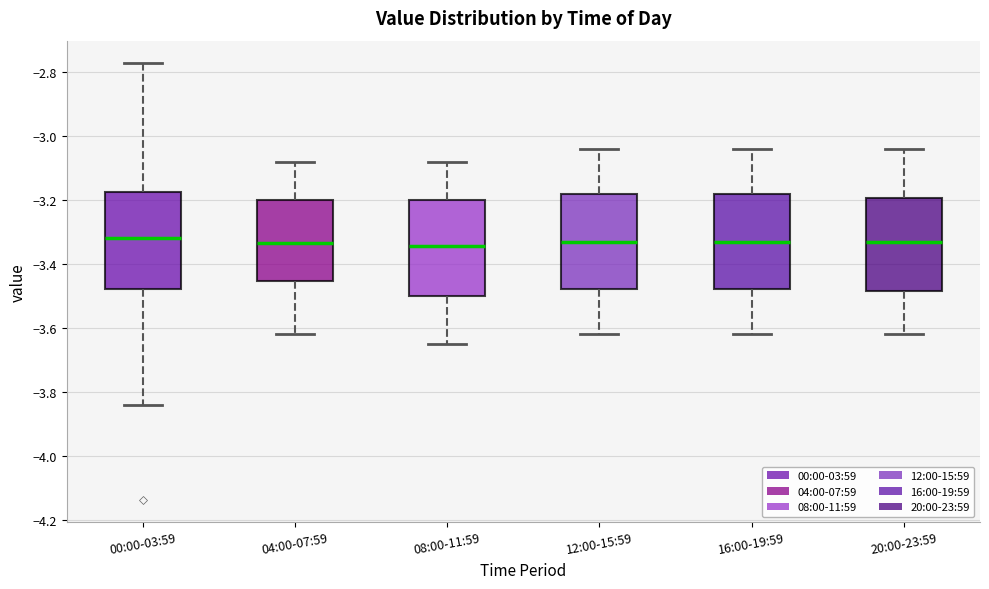

Reading left to right, read every box against the y-axis: the position of its median line, the range the box covers, and the ends of its whiskers. The values are not printed on the chart, so give them approximately, as read against the axis.

00:00-03:59: median -3.32, box -3.48 to -3.18, whiskers -3.84 to -2.76
04:00-07:59: median -3.34, box -3.46 to -3.20, whiskers -3.62 to -3.08
08:00-11:59: median -3.34, box -3.50 to -3.20, whiskers -3.64 to -3.08
12:00-15:59: median -3.32, box -3.48 to -3.18, whiskers -3.62 to -3.04
16:00-19:59: median -3.32, box -3.48 to -3.18, whiskers -3.62 to -3.04
20:00-23:59: median -3.32, box -3.48 to -3.20, whiskers -3.62 to -3.04